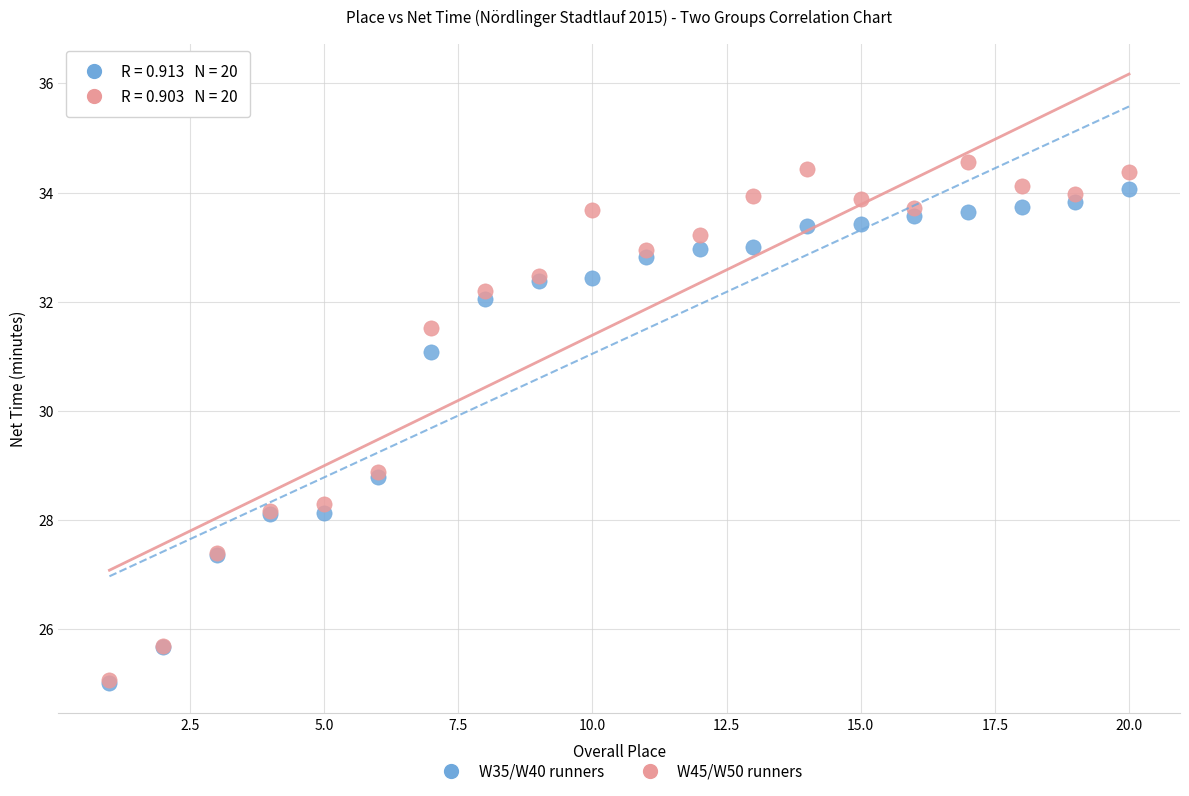

What are all the series names shown in the legend?

W35/W40 runners, W45/W50 runners